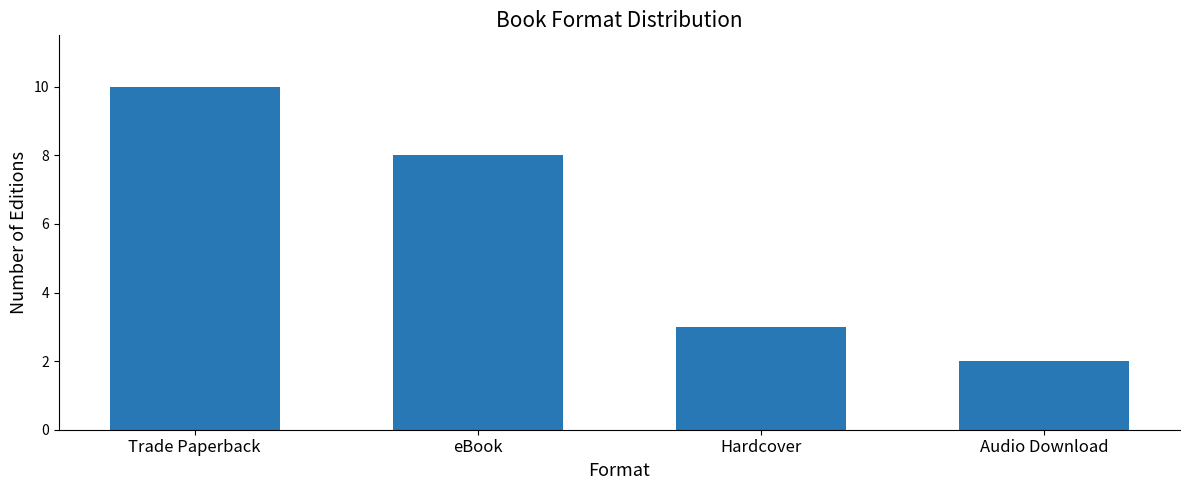

Rank the categories by value from highest to lowest.

Trade Paperback, eBook, Hardcover, Audio Download